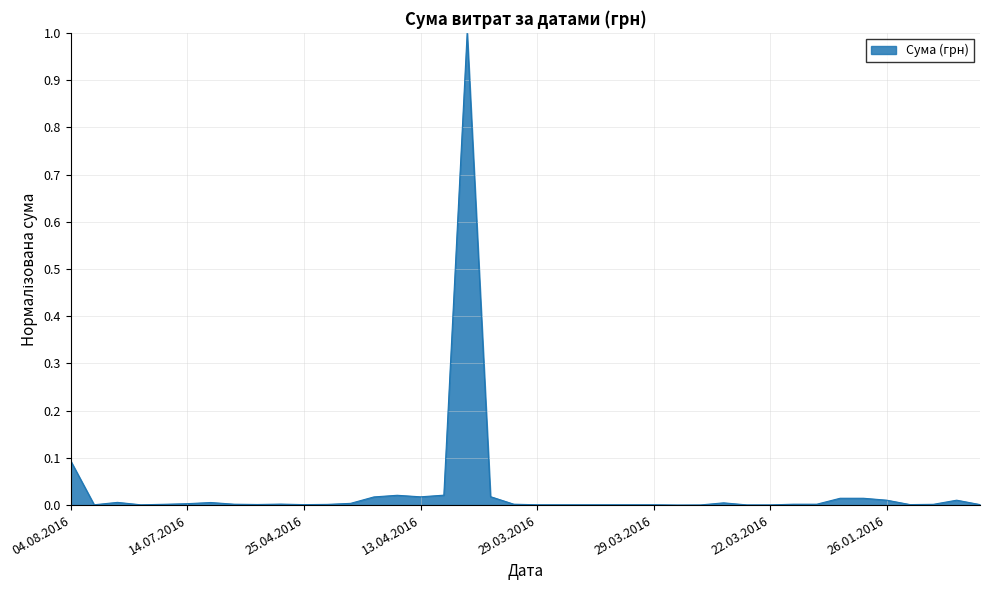

Does the chart display data point markers on the line(s)?

No